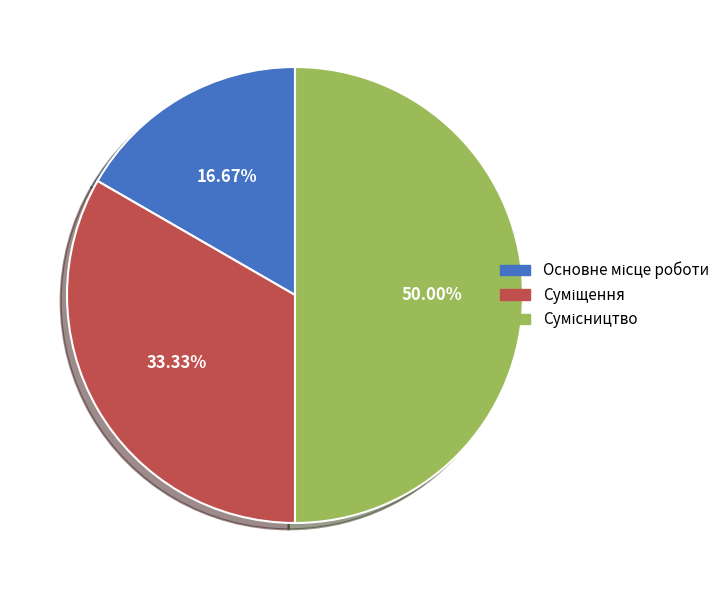

How many slices are in this pie chart?

3